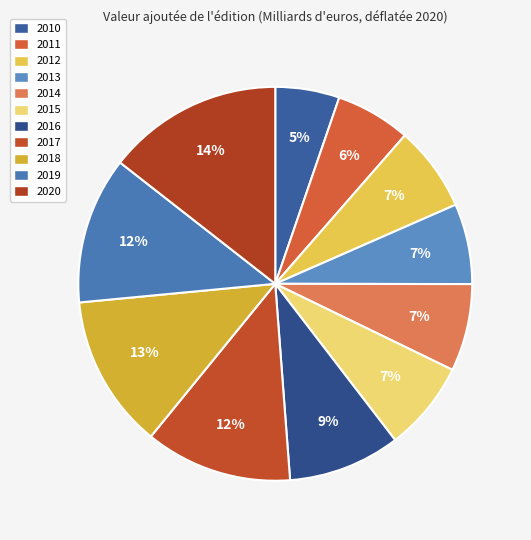

Is the sum of 2014 and 2020 greater than half?

No